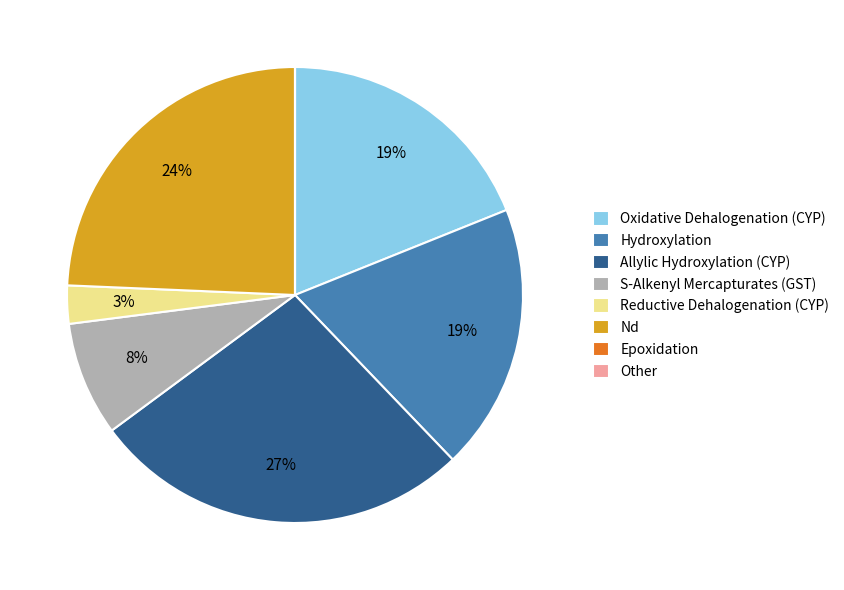

Do S-Alkenyl Mercapturates (GST) and Reductive Dehalogenation (CYP) together represent more than half of the pie?

No